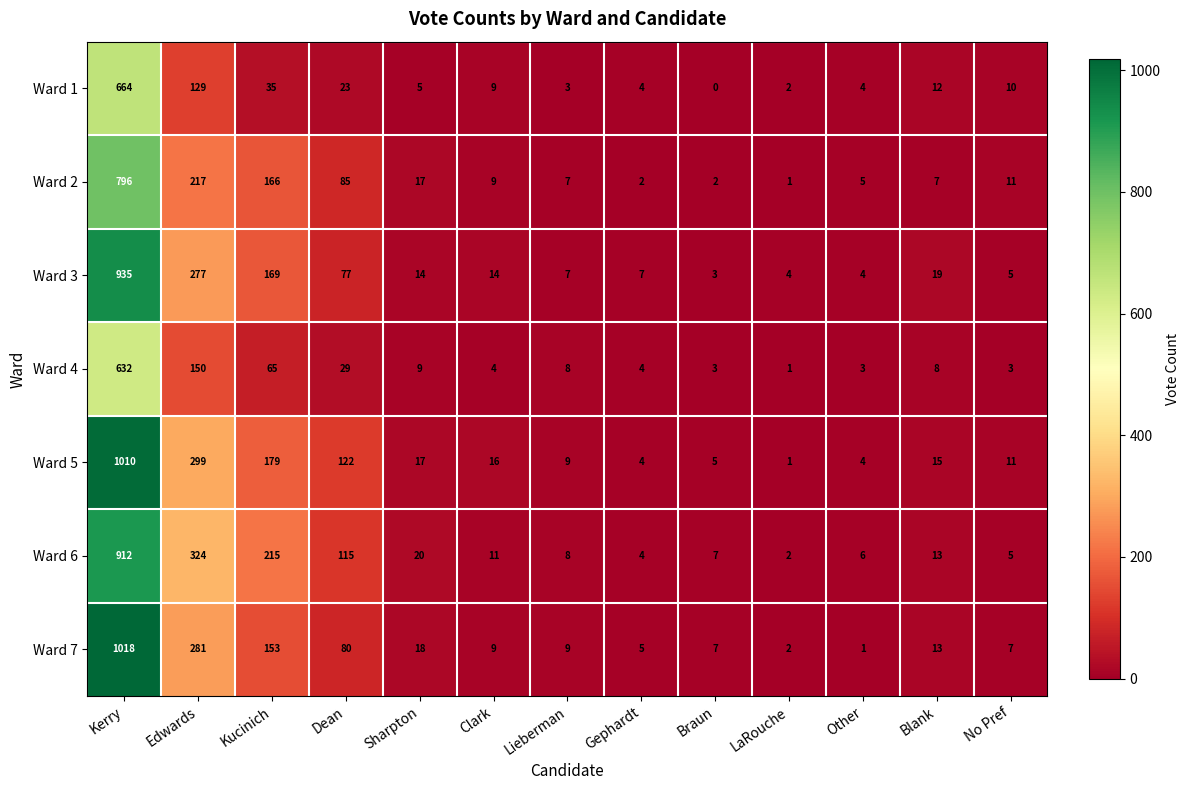

Which category has the lowest value across all series?

Braun